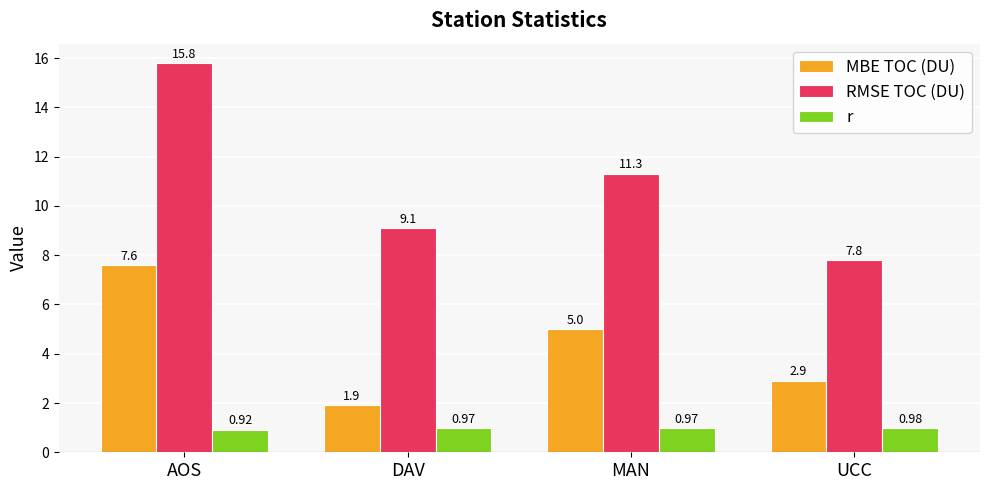

Which series has the largest total across all categories?

RMSE TOC (DU)